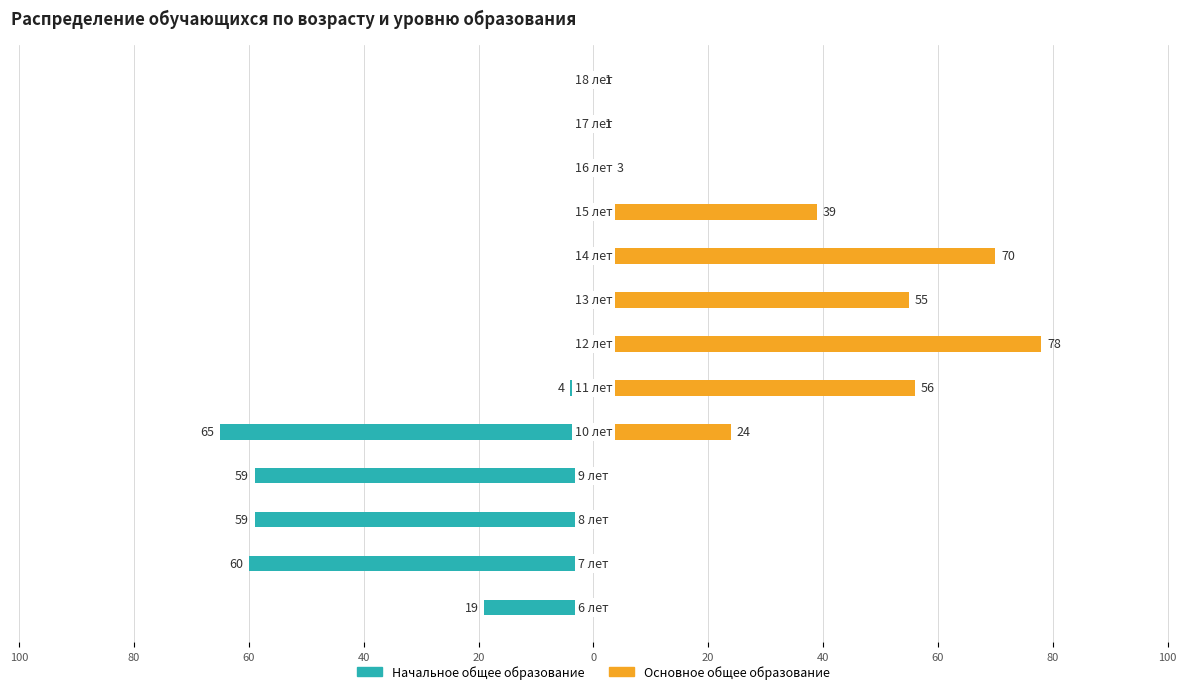

The Основное общее образование series shows 0 at 60. True or false?

True